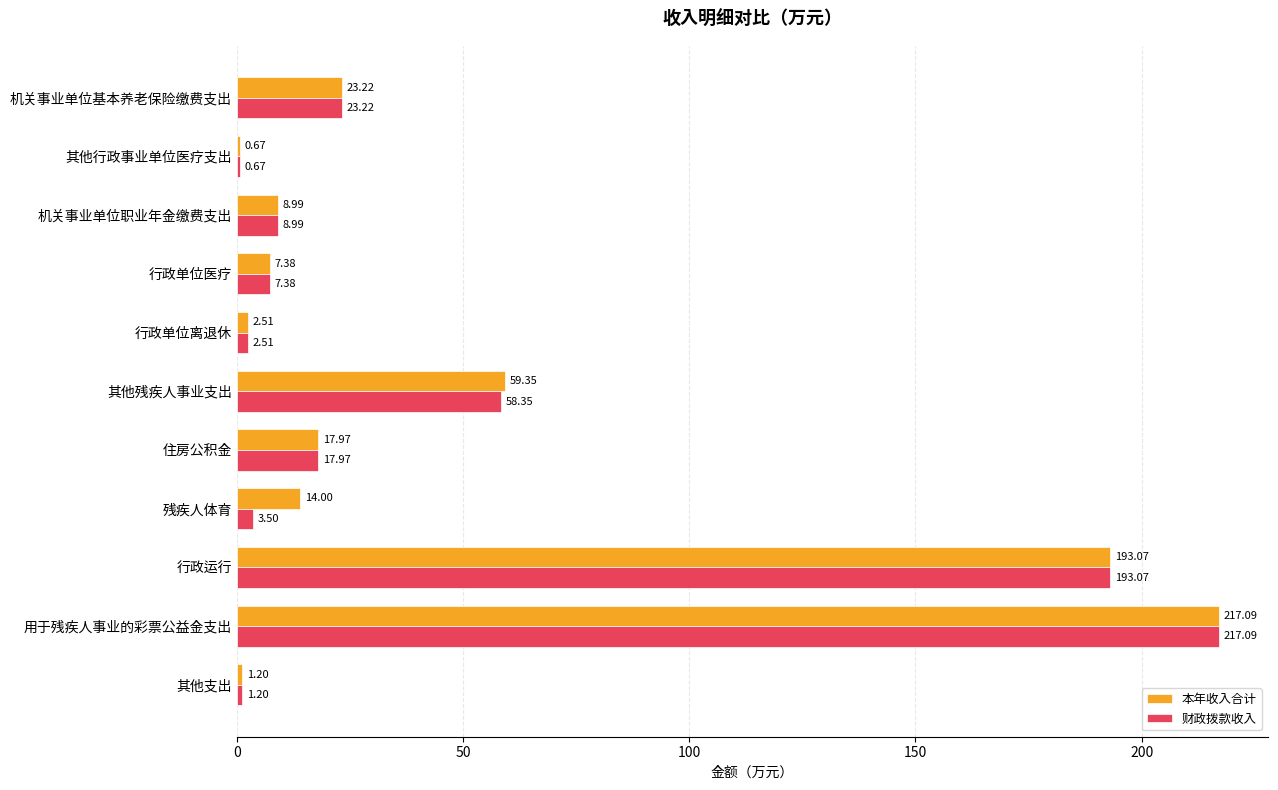

What is the sum of all 财政拨款收入 values?

534.0